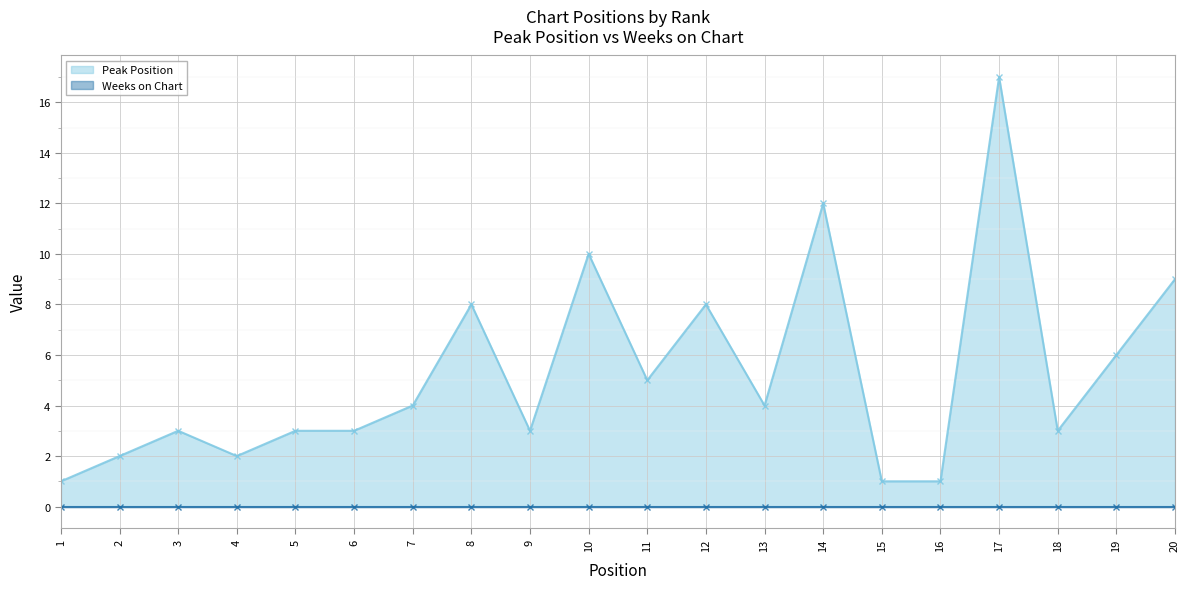

Reading right to left, transcribe all the data shown in this chart.

20=9	19=6	18=3	17=17	16=1	15=1	14=12	13=4	12=8	11=5	10=10	9=3	8=8	7=4	6=3	5=3	4=2	3=3	2=2	1=1